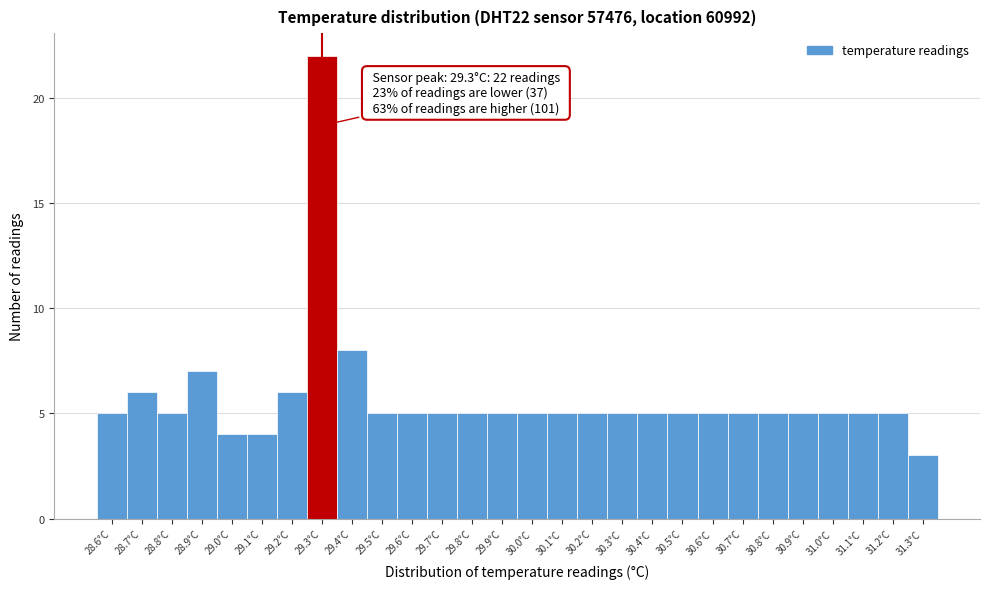

Which range on the x-axis has the tallest bar?

29.25 to 29.35